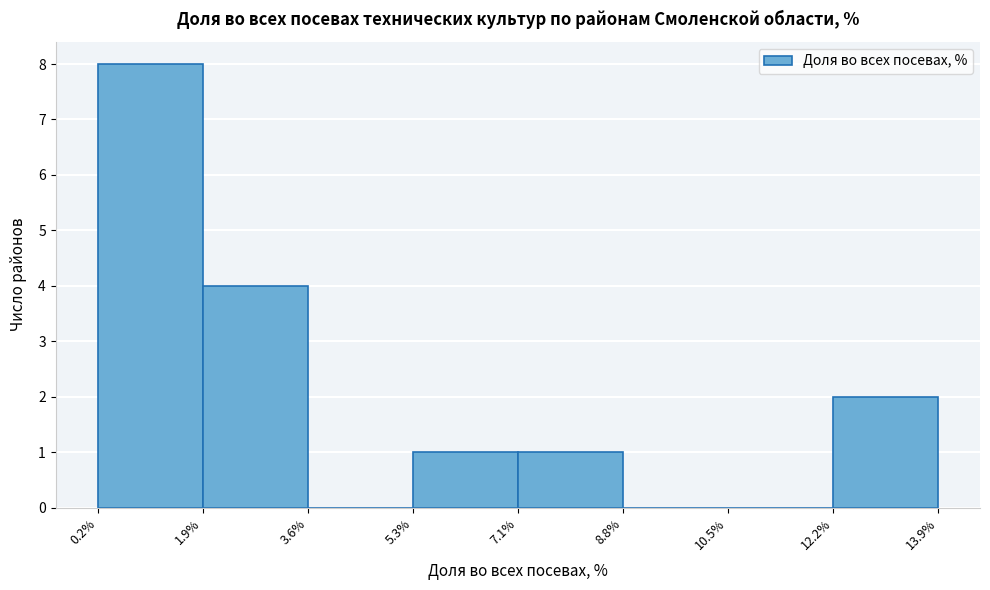

Reading left to right, transcribe this chart: for each bar, give the range it covers on the x-axis and its height. The values are not printed on the chart, so give them approximately, as read against the axis.

0.2% to 1.9%: 8
1.9% to 3.6%: 4
3.6% to 5.3%: 0
5.3% to 7.1%: 1
7.1% to 8.8%: 1
8.8% to 10.5%: 0
10.5% to 12.2%: 0
12.2% to 13.9%: 2